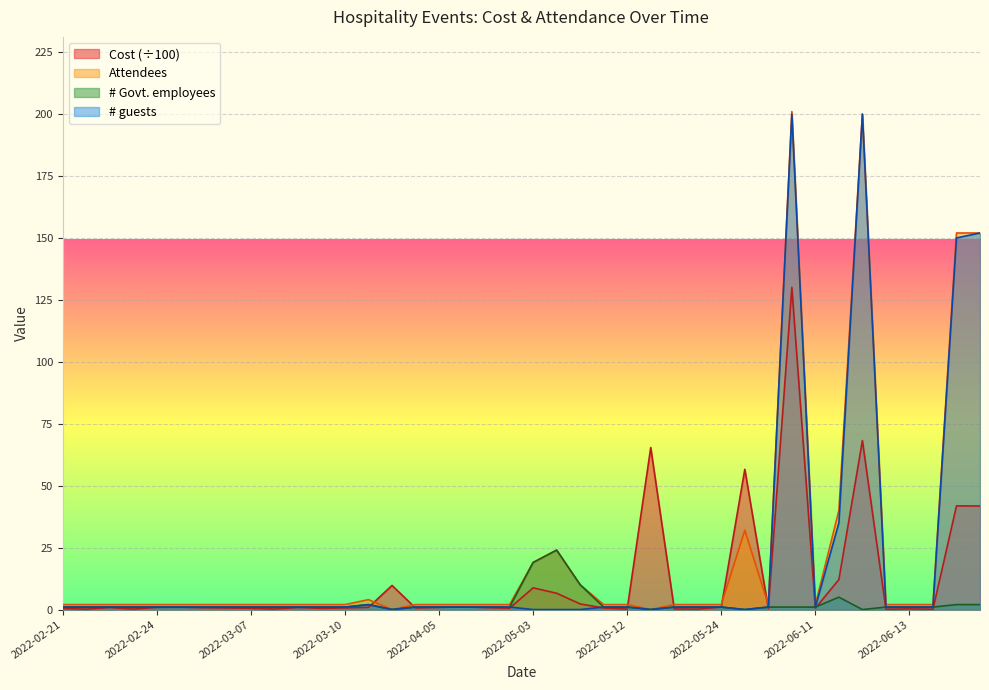

Does the chart display data point markers on the line(s)?

No